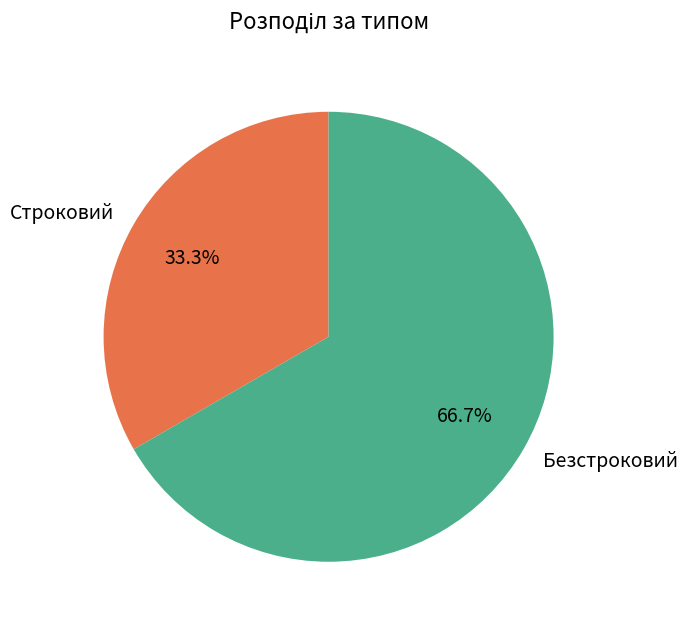

True or false: Строковий accounts for 33% of the total.

True